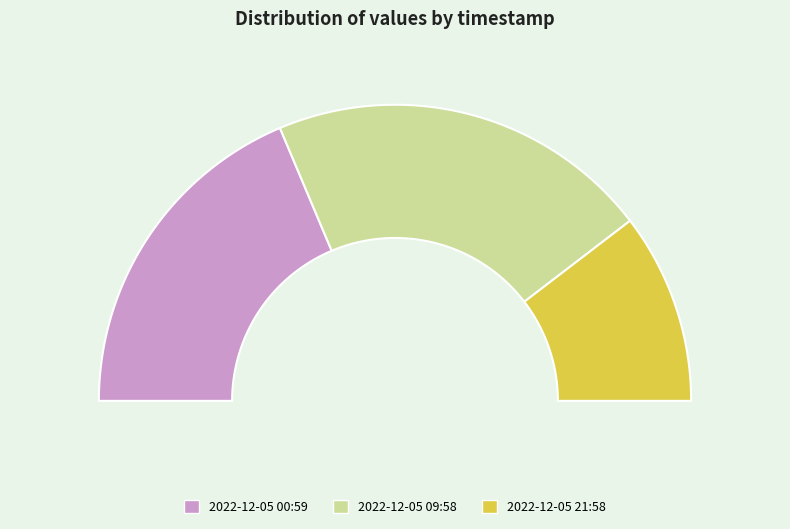

To the nearest percent, what portion does 2022-12-05T00:59:17.817Z represent?

37%